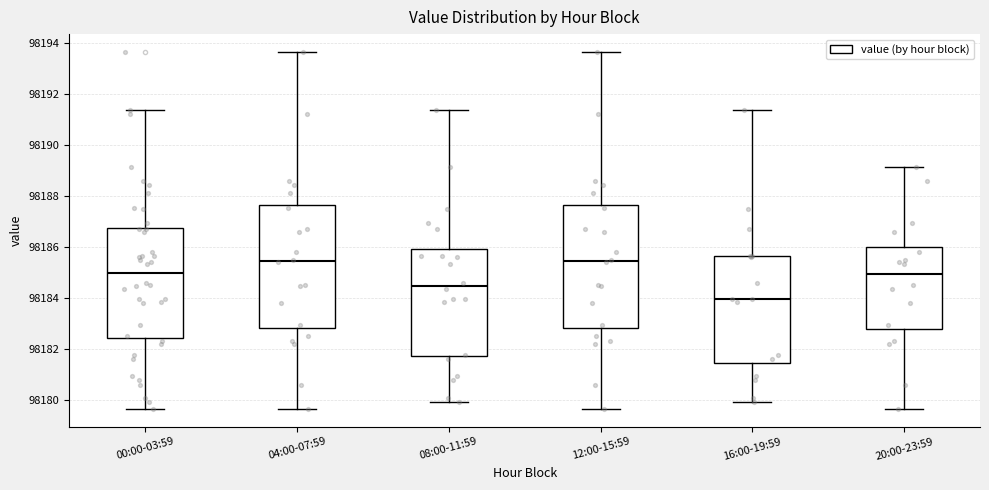

Reading left to right, transcribe this box plot: for each box, give where its median line is, the range the box spans, and where its two whiskers end, as read against the y-axis. The values are not printed on the chart, so give them approximately, as read against the axis.

00:00-03:59: median 98185.0, box 98182.4 to 98186.8, whiskers 98179.6 to 98191.4
04:00-07:59: median 98185.4, box 98182.8 to 98187.6, whiskers 98179.6 to 98193.6
08:00-11:59: median 98184.4, box 98181.8 to 98186.0, whiskers 98180.0 to 98191.4
12:00-15:59: median 98185.4, box 98182.8 to 98187.6, whiskers 98179.6 to 98193.6
16:00-19:59: median 98184.0, box 98181.4 to 98185.6, whiskers 98180.0 to 98191.4
20:00-23:59: median 98185.0, box 98182.8 to 98186.0, whiskers 98179.6 to 98189.2